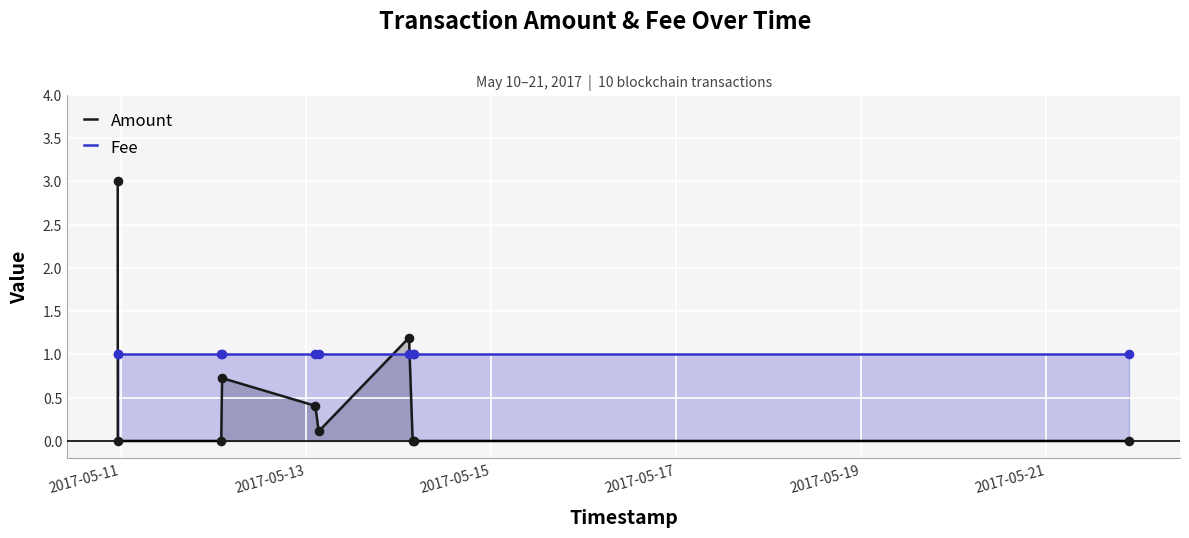

Which series reaches the minimum Y coordinate?

Amount